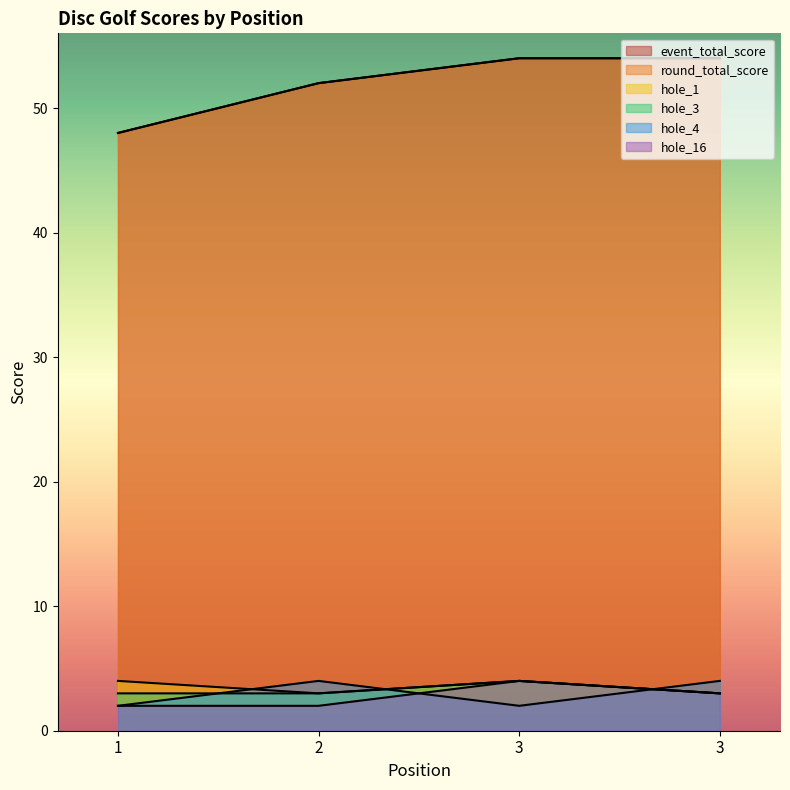

The event_total_score series shows 54 at 3. True or false?

True